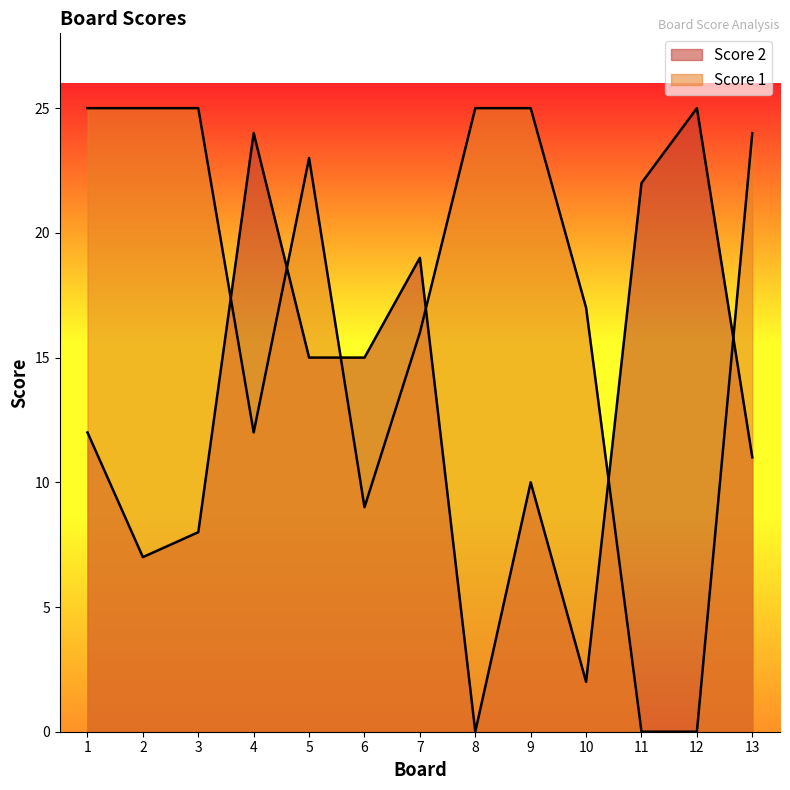

The Score 2 series shows 19 at 7. True or false?

True